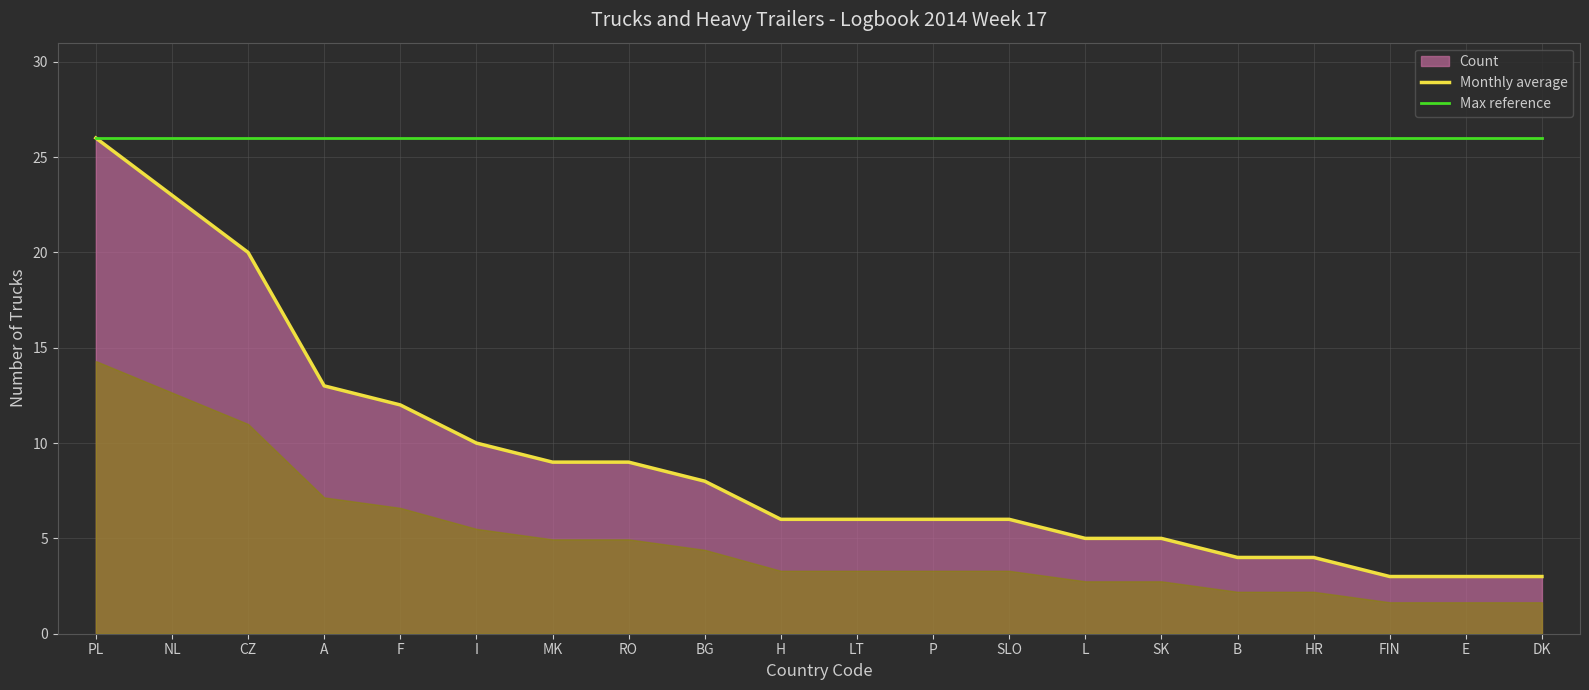

Between P and L, which series saw the biggest shift?

Monthly average